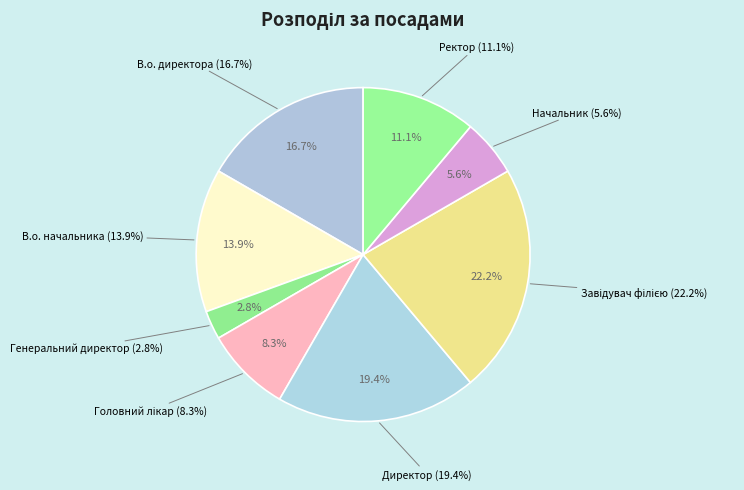

Which has a higher value, Ректор or Головний лікар?

Ректор